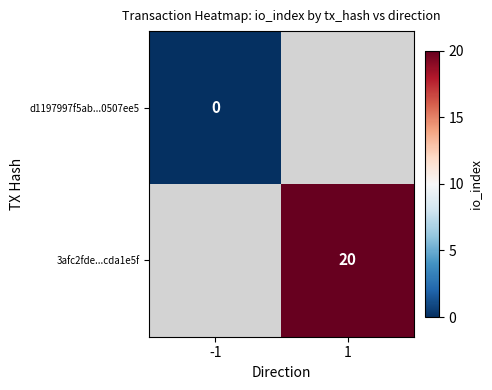

Which series has the widest spread of values?

3afc2fde...cda1e5f